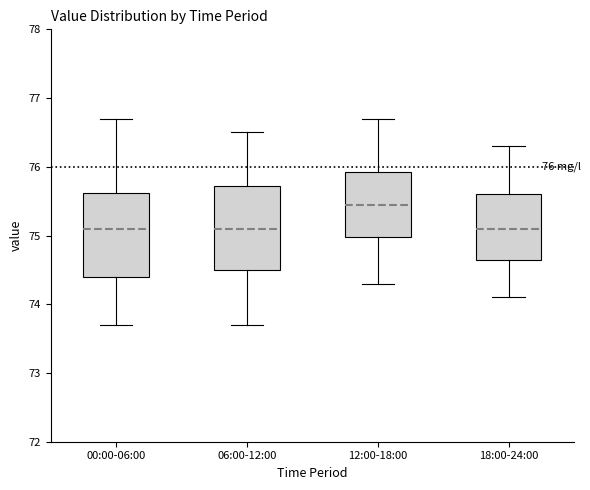

Which box has the highest median line?

12:00-18:00